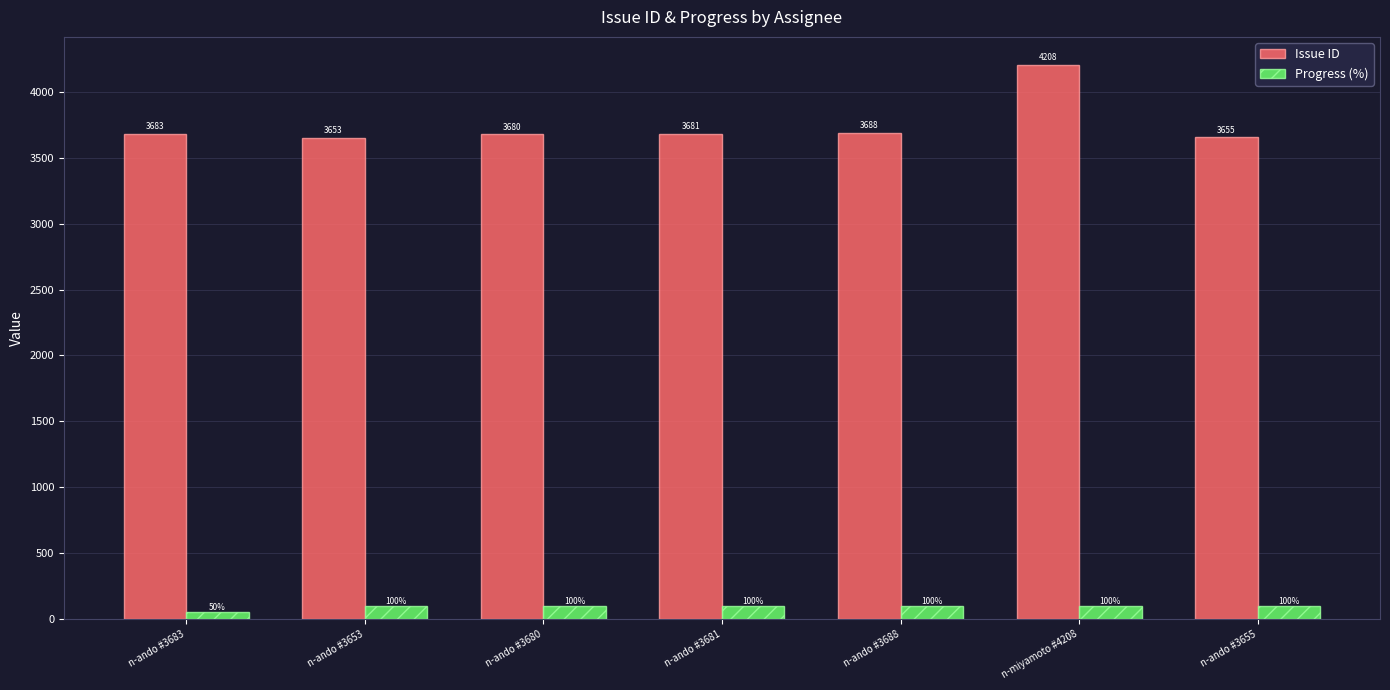

How many data points in Progress (%) are less than 100?

1